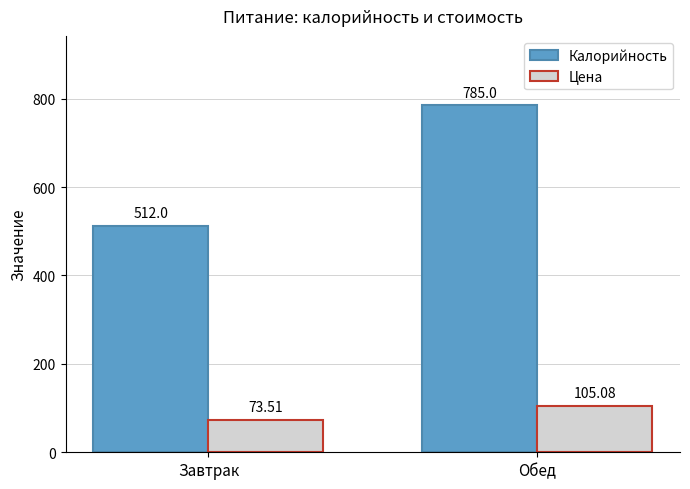

What is the difference between the Калорийность values at Обед and Завтрак?

273.0